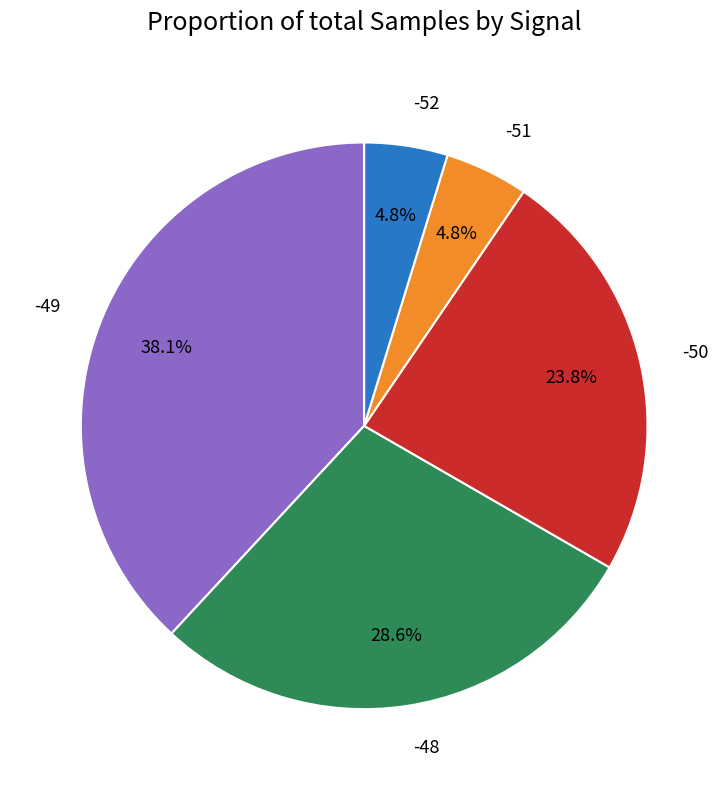

Does -48 account for over 50% of the chart?

No